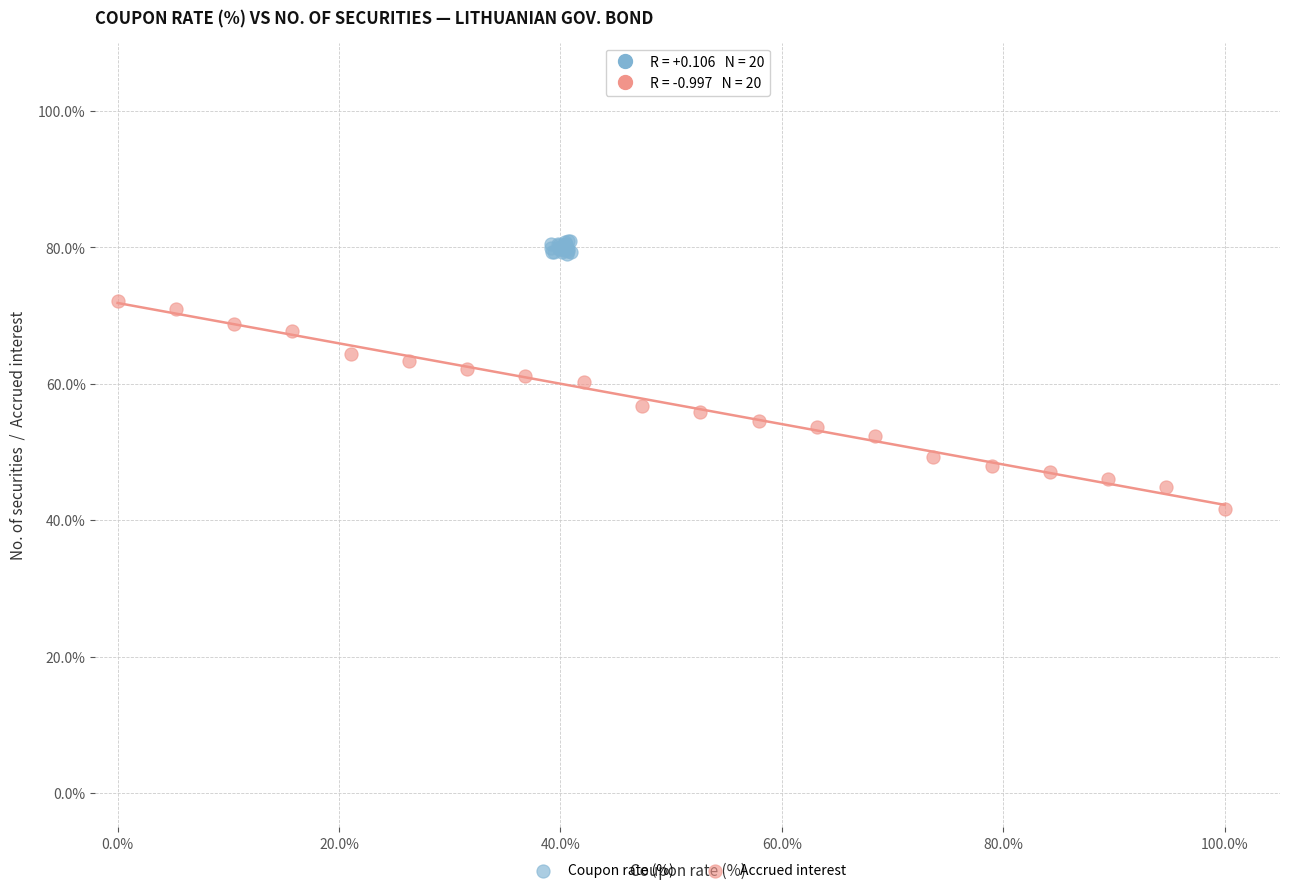

Which series has the largest Y range (max minus min)?

Accrued interest